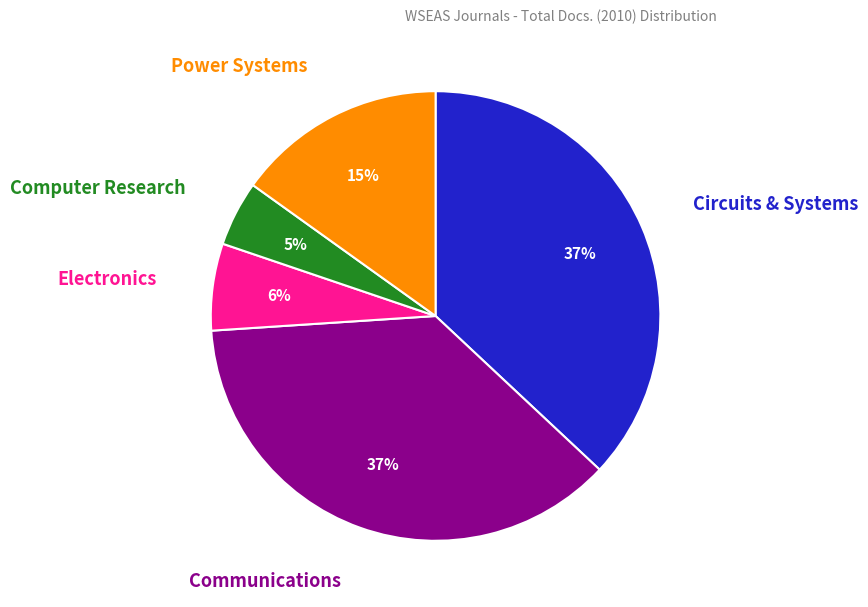

To the nearest percent, what is the difference between the largest and smallest slice percentages?

32%